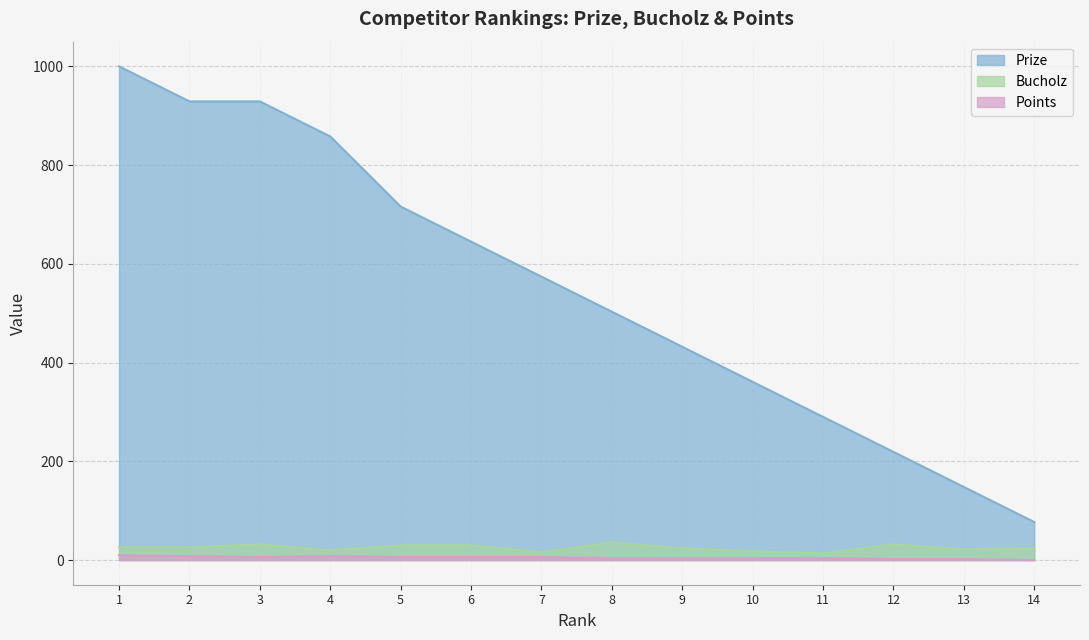

True or false: Bucholz and Prize intersect in this chart.

False